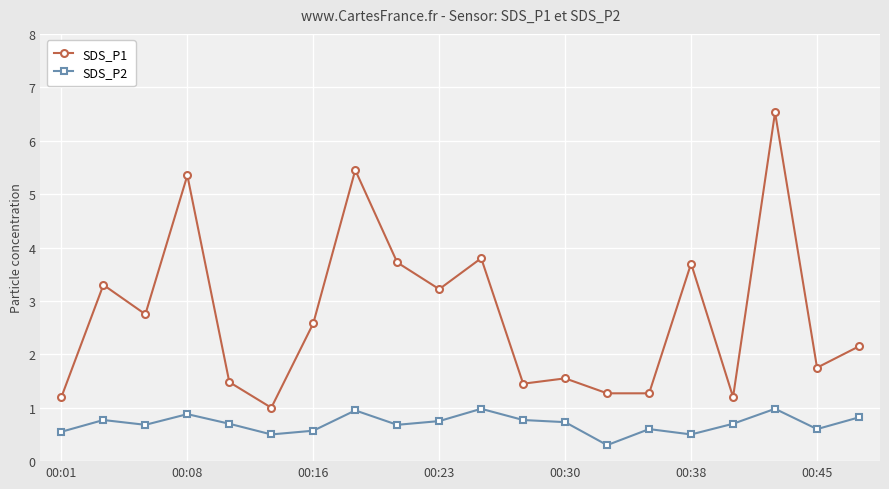

What is the maximum value shown in the chart?

6.5